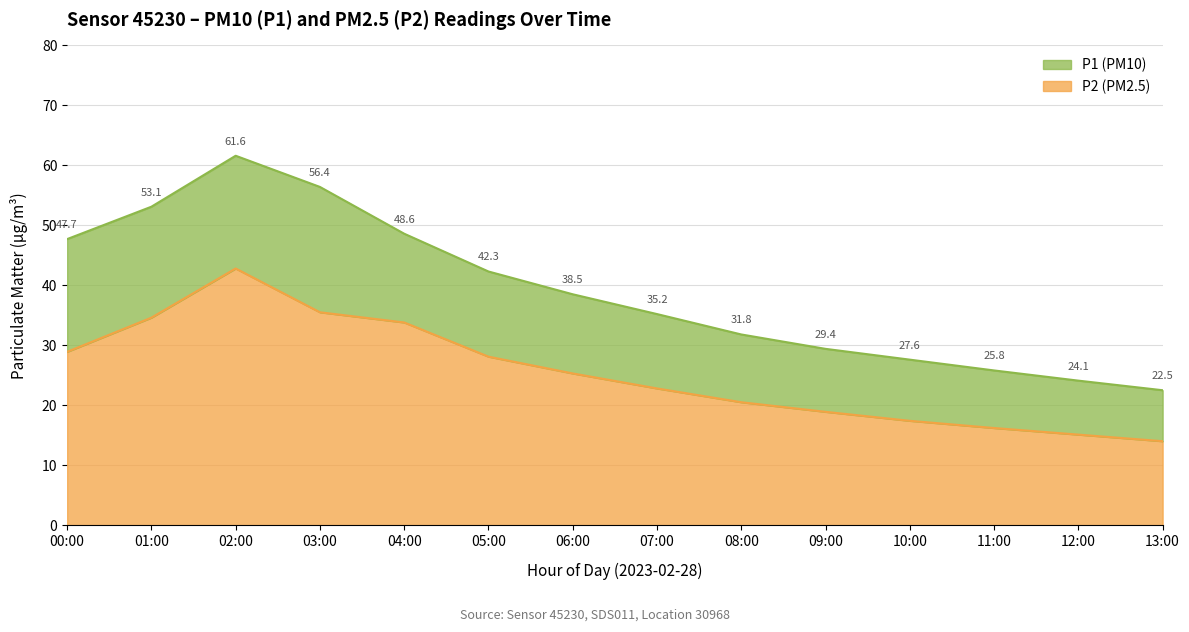

How many data points in P2 are less than 25?

7